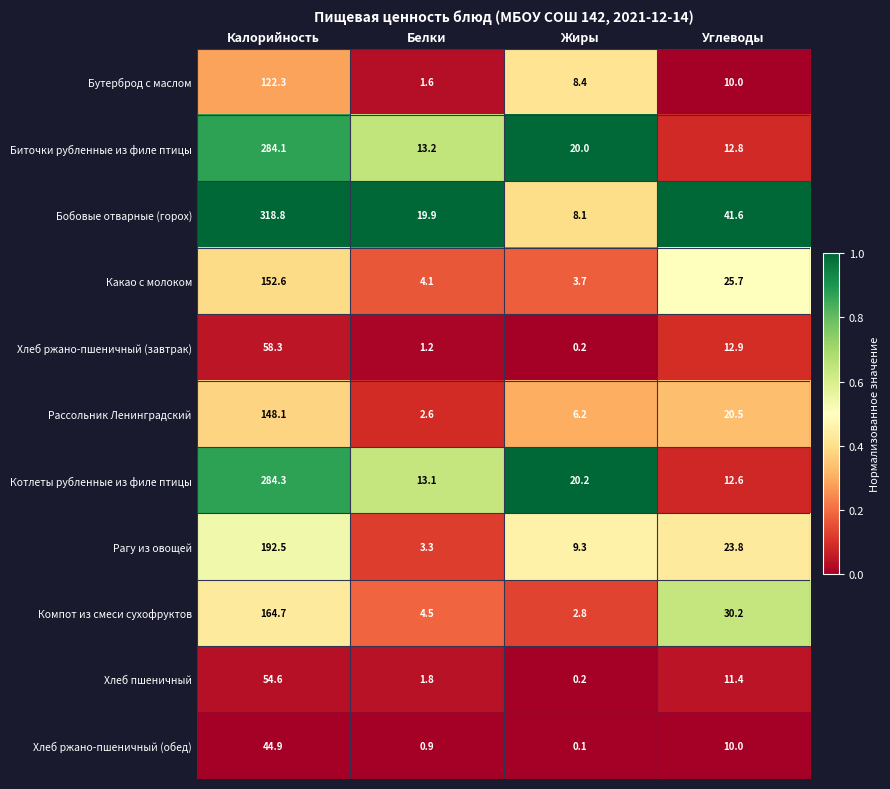

List the series in order of their peak value, highest first.

Бобовые отварные (горох), Котлеты рубленные из филе птицы, Биточки рубленные из филе птицы, Рагу из овощей, Компот из смеси сухофруктов, Какао с молоком, Рассольник Ленинградский, Бутерброд с маслом, Хлеб ржано-пшеничный (завтрак), Хлеб пшеничный, Хлеб ржано-пшеничный (обед)